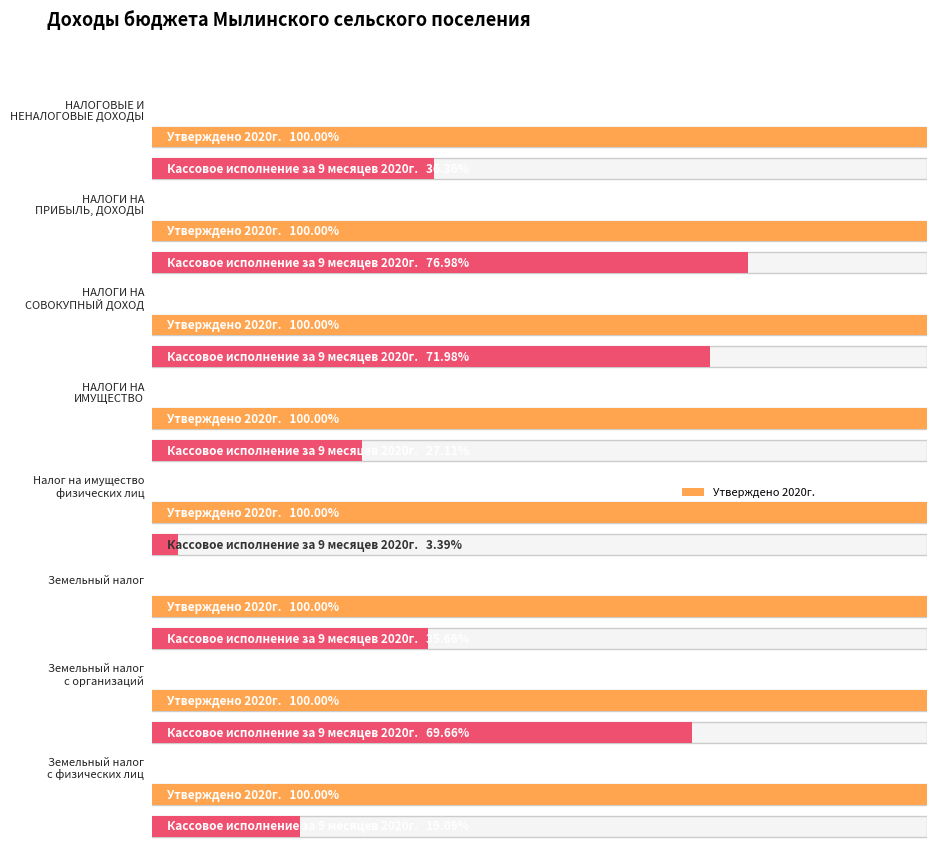

Rank the series at НАЛОГОВЫЕ И НЕНАЛОГОВЫЕ ДОХОДЫ from lowest to highest value.

Кассовое исполнение за 9 месяцев 2020г., Утверждено 2020г.